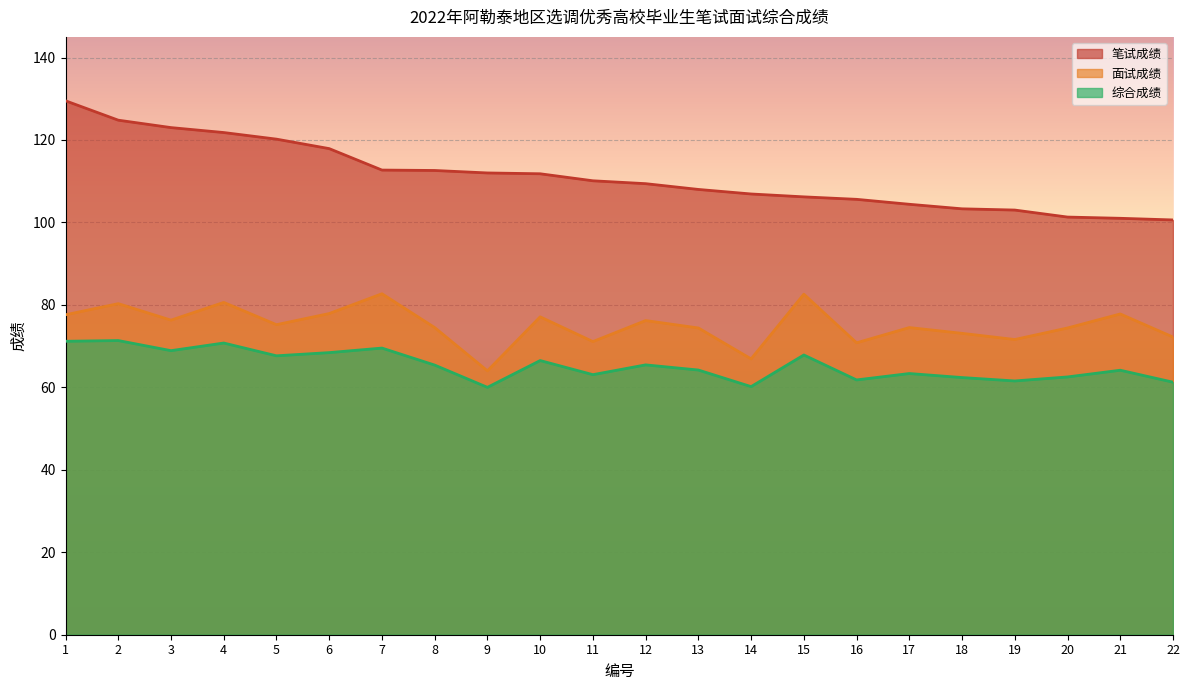

True or false: 笔试成绩 and 面试成绩 cross at least once.

False